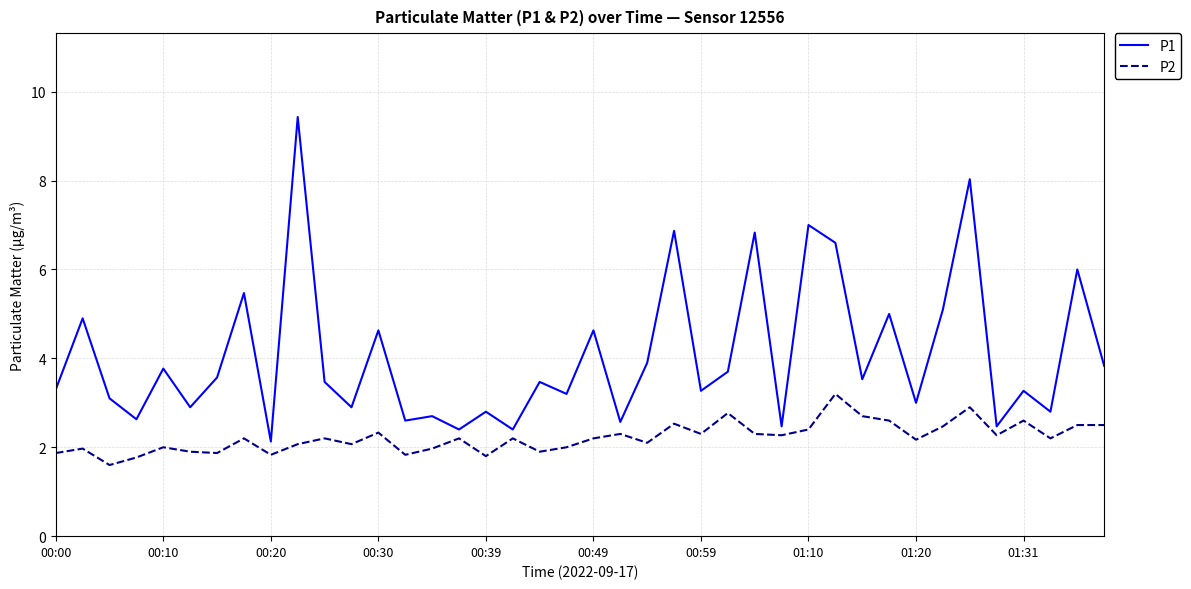

What is the smallest value displayed?

1.6